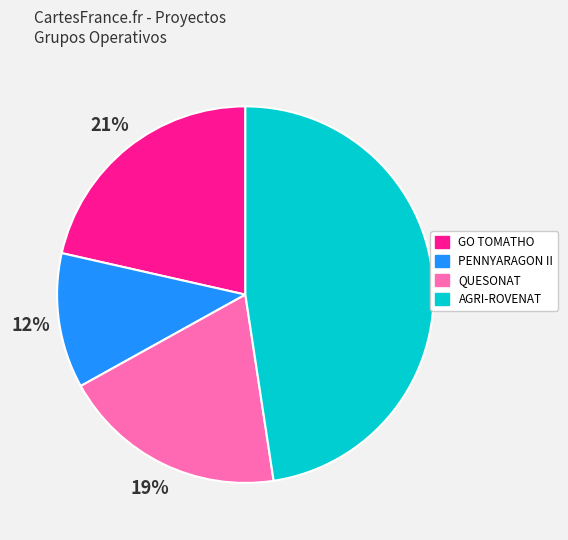

To the nearest percent, what is the difference between the largest and smallest slice percentages?

36%